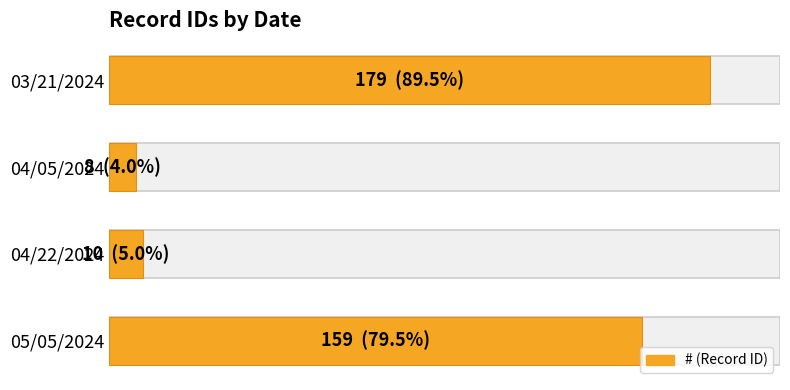

How many data points does each series have?

4